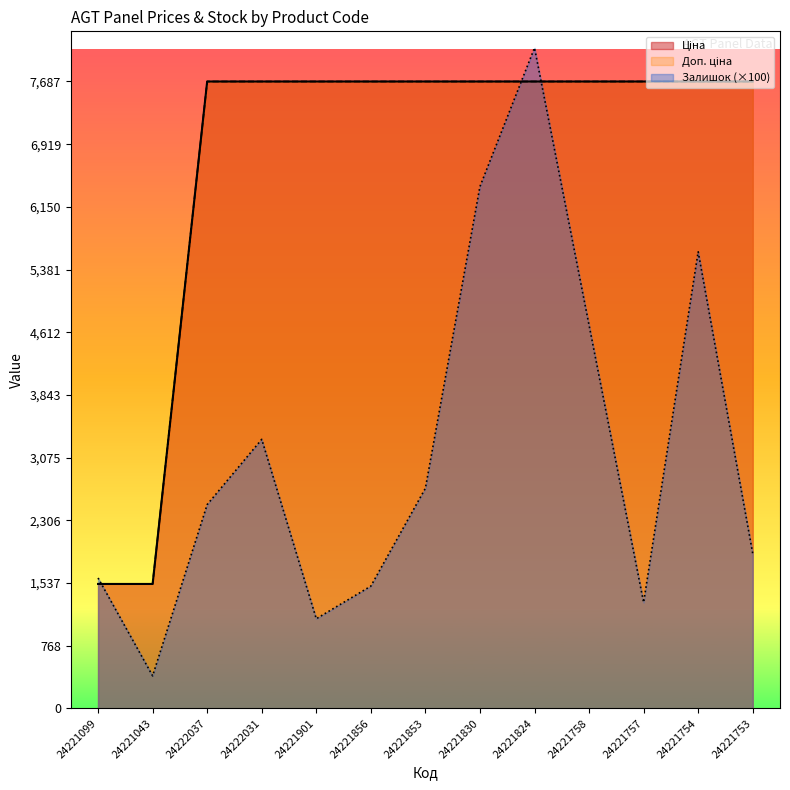

What are all the series names shown in the legend?

Ціна, Доп. ціна, Залишок